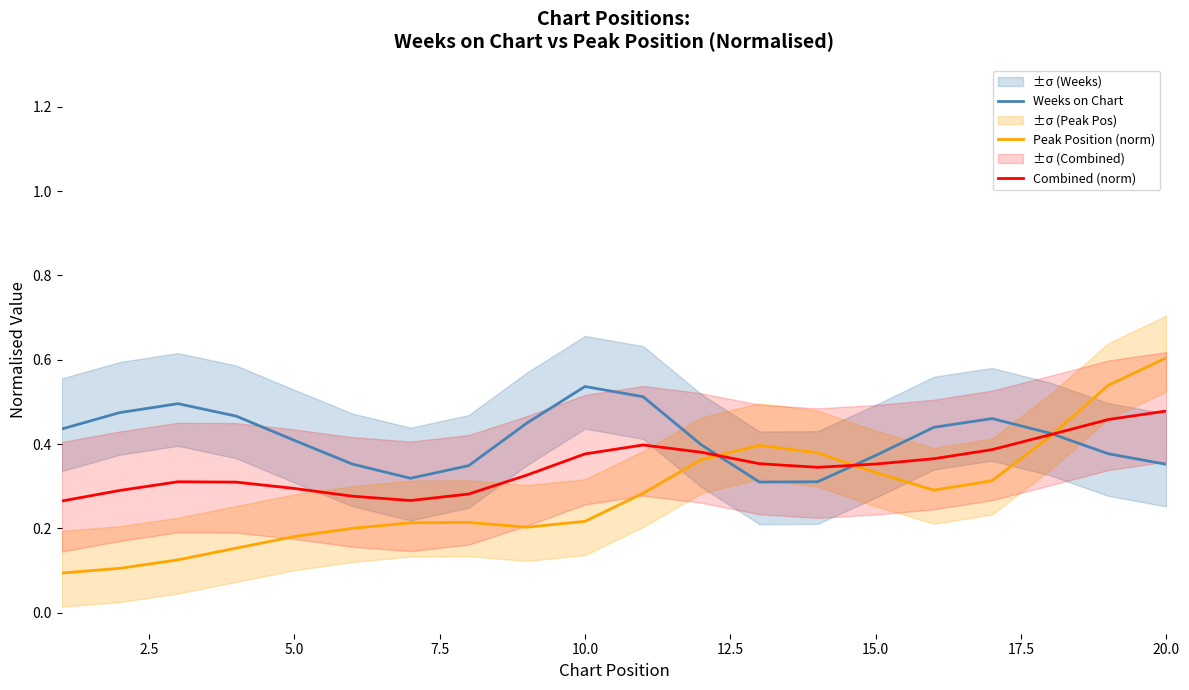

What is the value of the Weeks on Chart point at the 16th from the left?

0.4